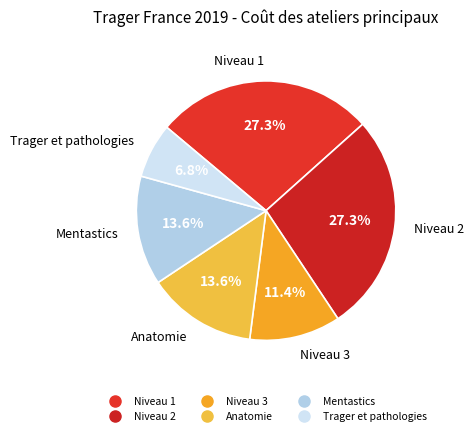

Is there any slice that represents more than half of the pie?

No